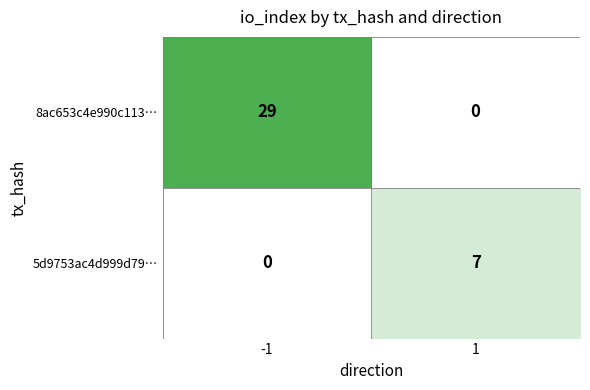

At which category is the sum across all series the highest?

-1